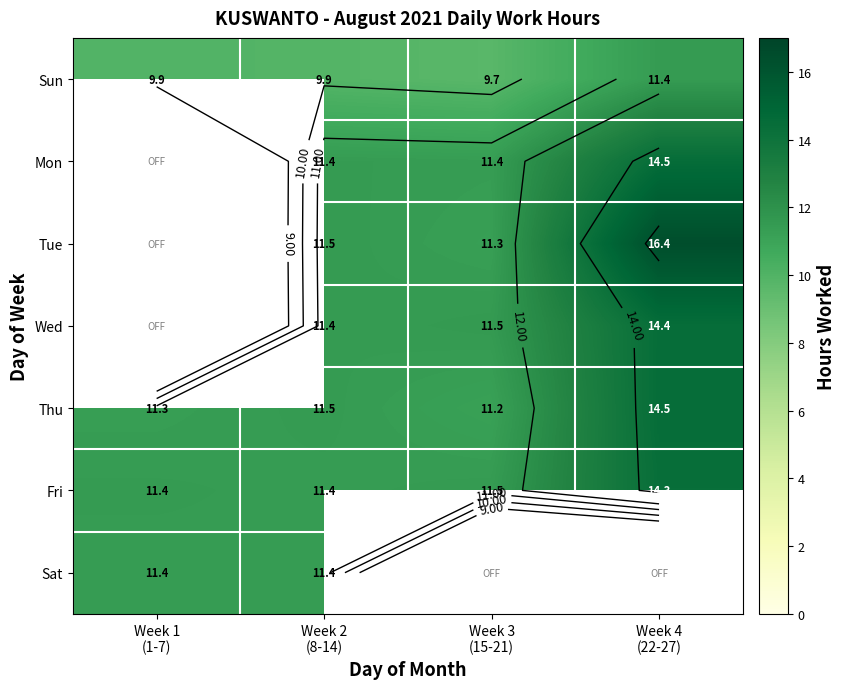

The value of Fri at Week 2 (8-14) is 11.4. True or false?

True